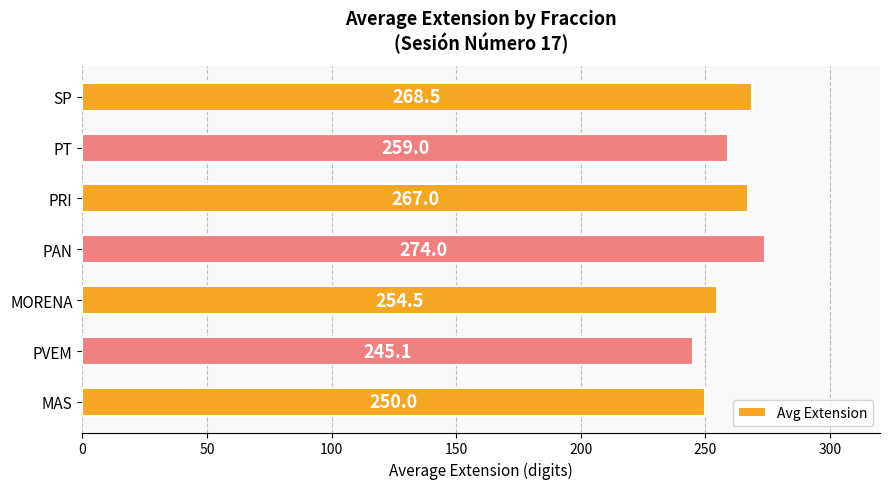

Which label corresponds to the smallest value in the chart?

PVEM